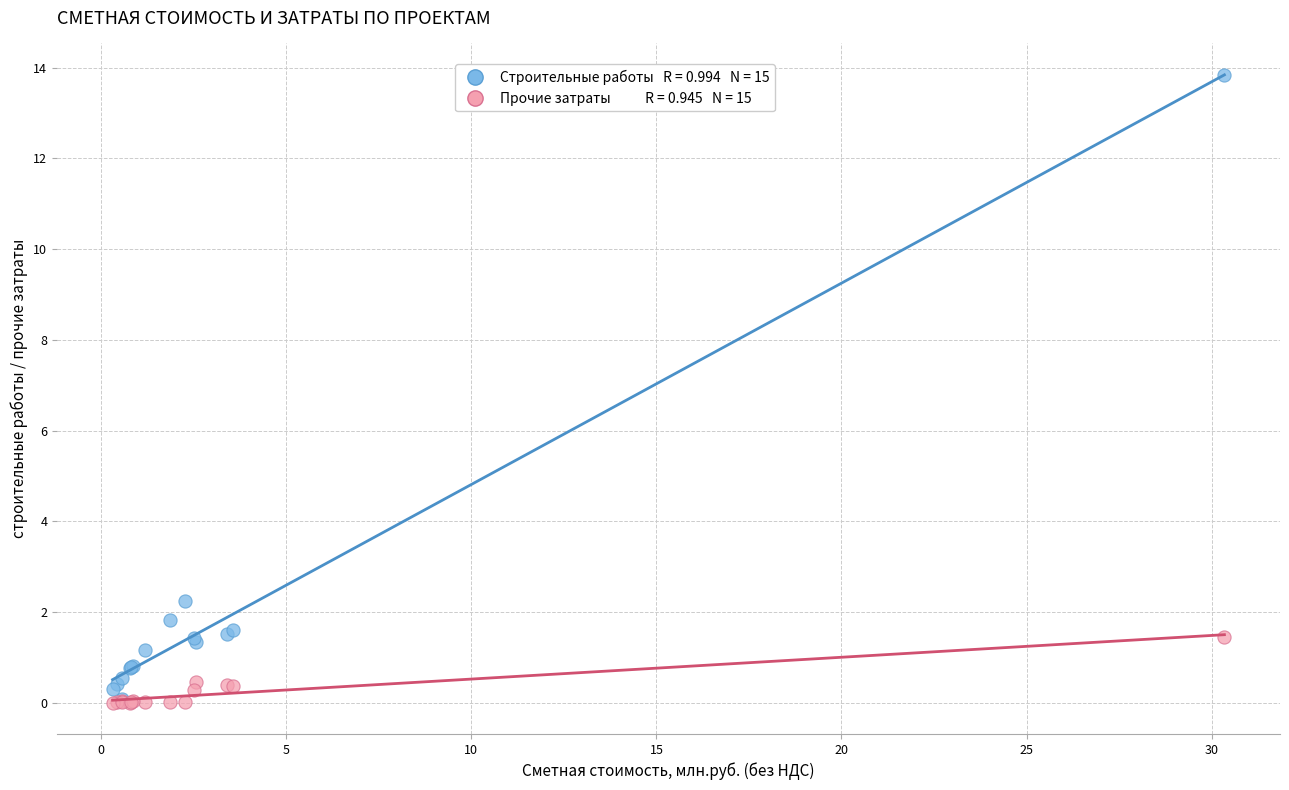

Across all series, what Y value is closest to 6?

2.2